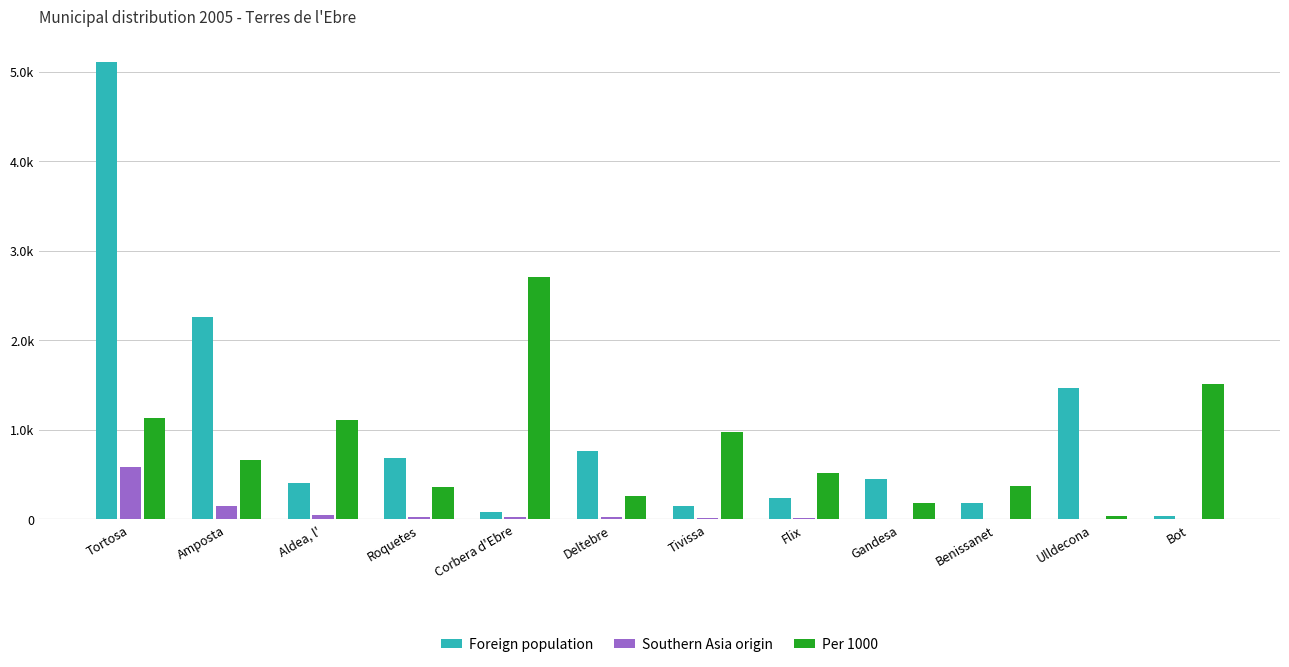

Reading right to left, what are all the values shown in this chart?

Foreign population: Bot=33	Ulldecona=1463	Benissanet=186	Gandesa=451	Flix=233	Tivissa=144	Deltebre=766	Corbera d'Ebre=85	Roquetes=687	Aldea, l'=407	Amposta=2259	Tortosa=5110
Southern Asia origin: Bot=5	Ulldecona=5	Benissanet=7	Gandesa=8	Flix=12	Tivissa=14	Deltebre=20	Corbera d'Ebre=23	Roquetes=25	Aldea, l'=45	Amposta=150	Tortosa=580
Per 1000: Bot=1515	Ulldecona=34	Benissanet=376	Gandesa=177	Flix=515	Tivissa=972	Deltebre=261	Corbera d'Ebre=2706	Roquetes=364	Aldea, l'=1106	Amposta=664	Tortosa=1135